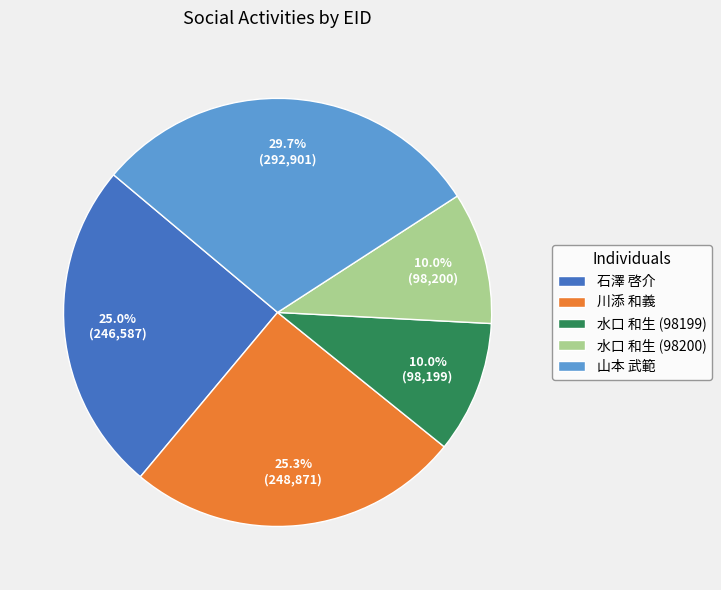

How many segments does this pie chart have?

5